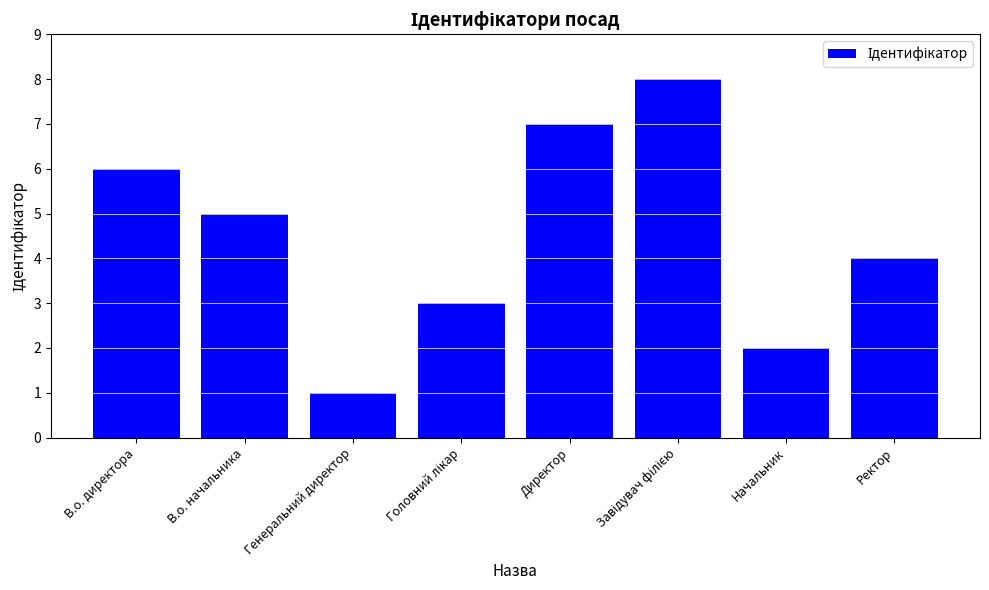

How many values are between 3 and 7?

5